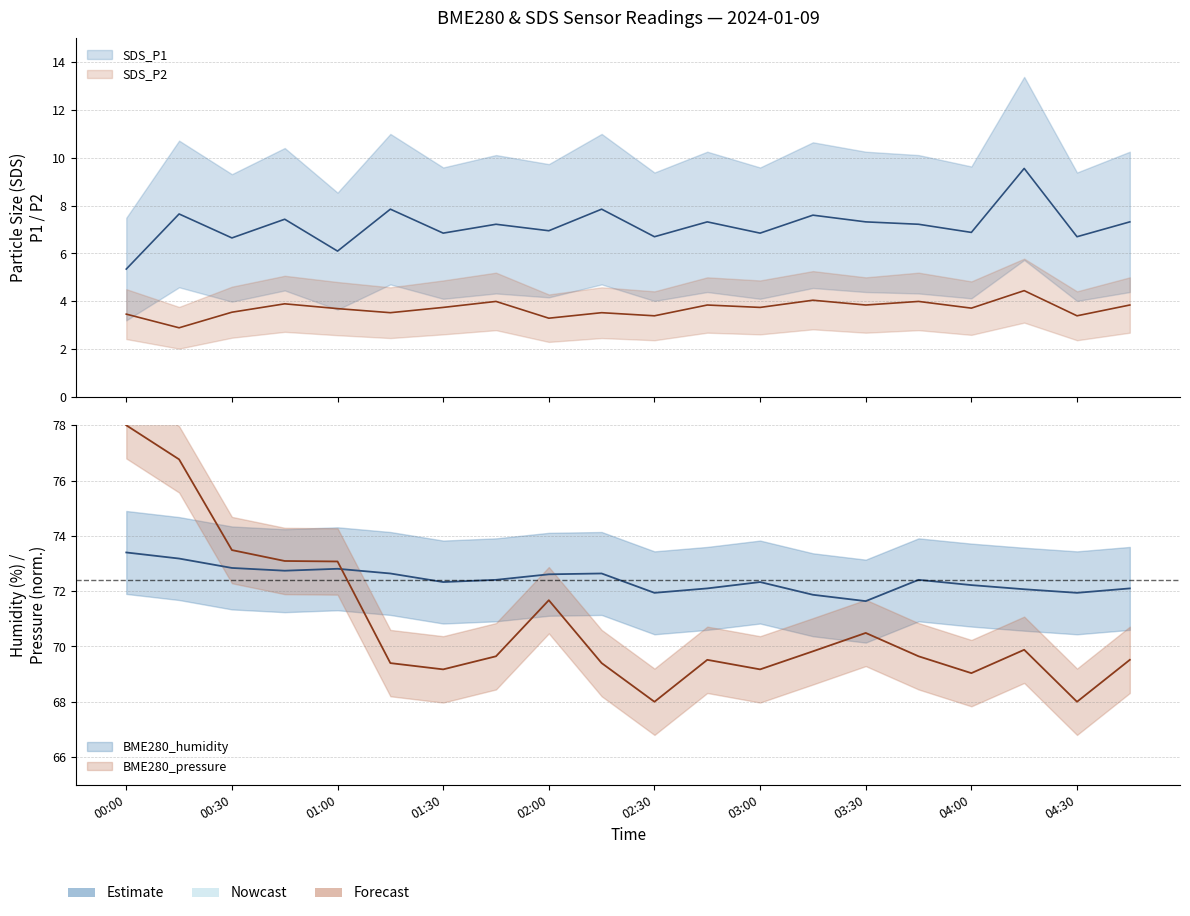

True or false: SDS_P1 and BME280_pressure_norm intersect in this chart.

False